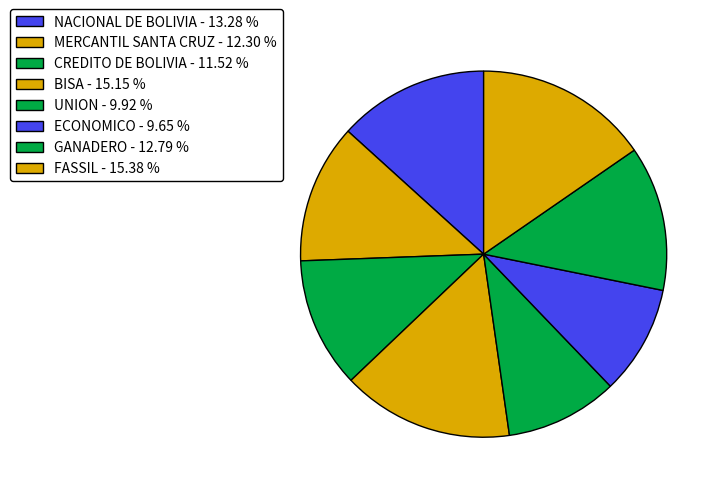

Which has a higher value, BISA or MERCANTIL SANTA CRUZ?

BISA